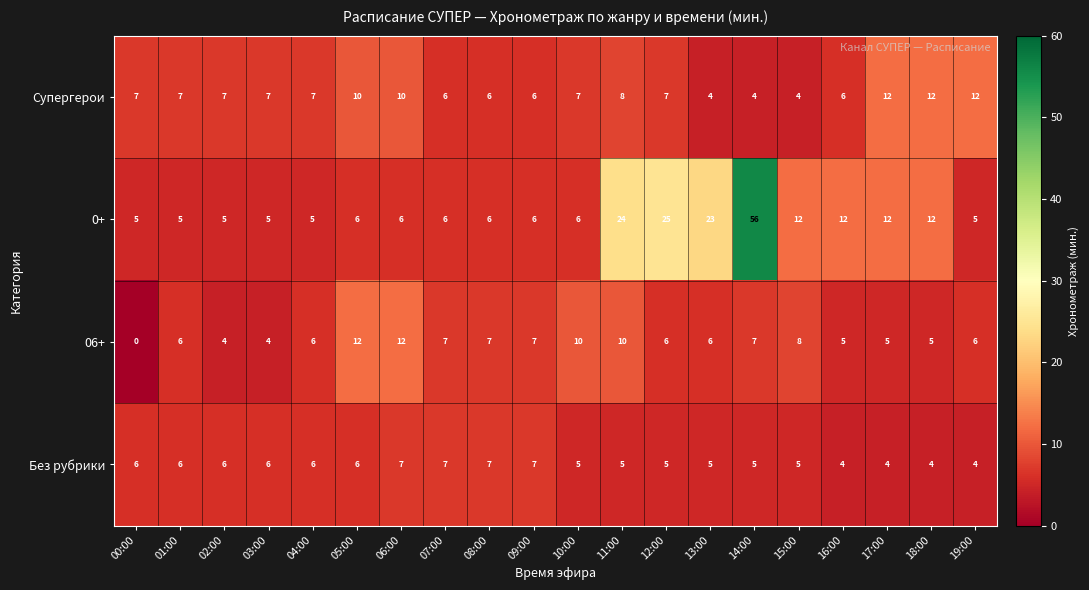

Which series has the largest total across all categories?

0+